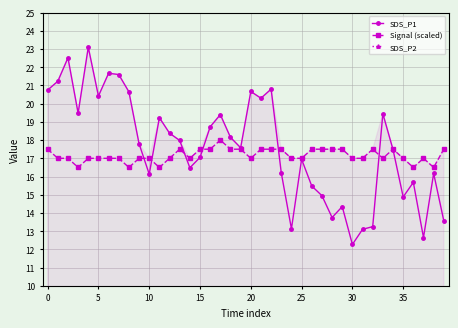

At which label does SDS_P1 reach its minimum?

30